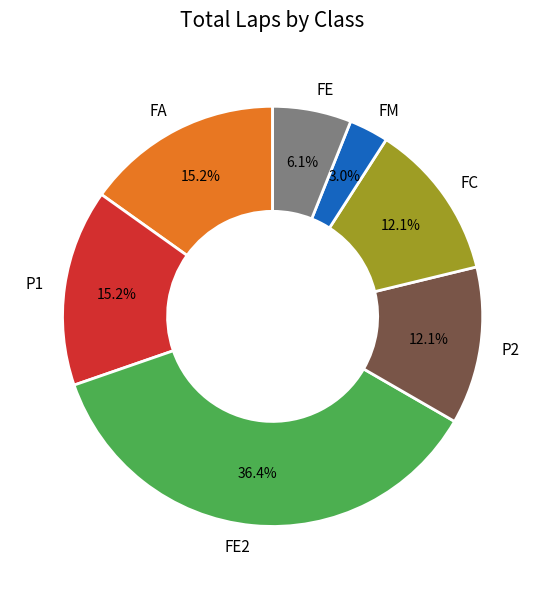

To the nearest percent, what is the difference between the FM and FA slice percentages?

12%